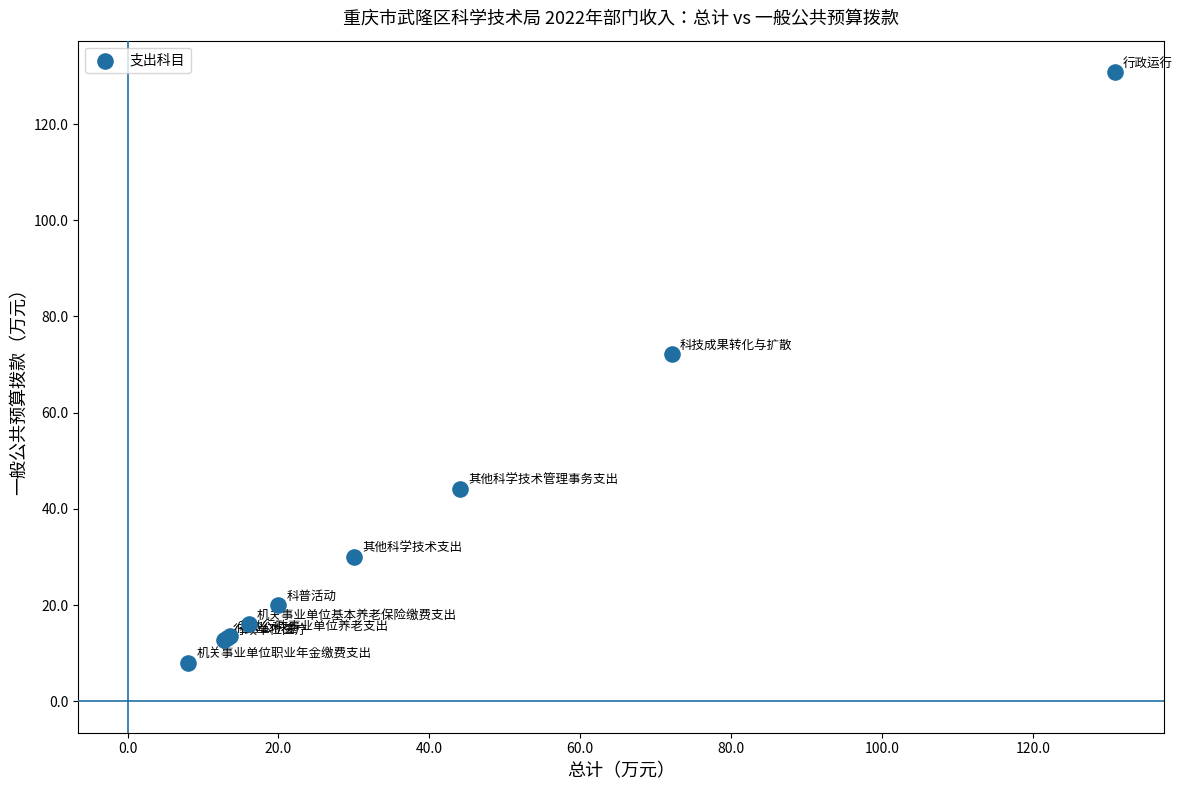

What Y value in the scatter plot is closest to 69?

72.1